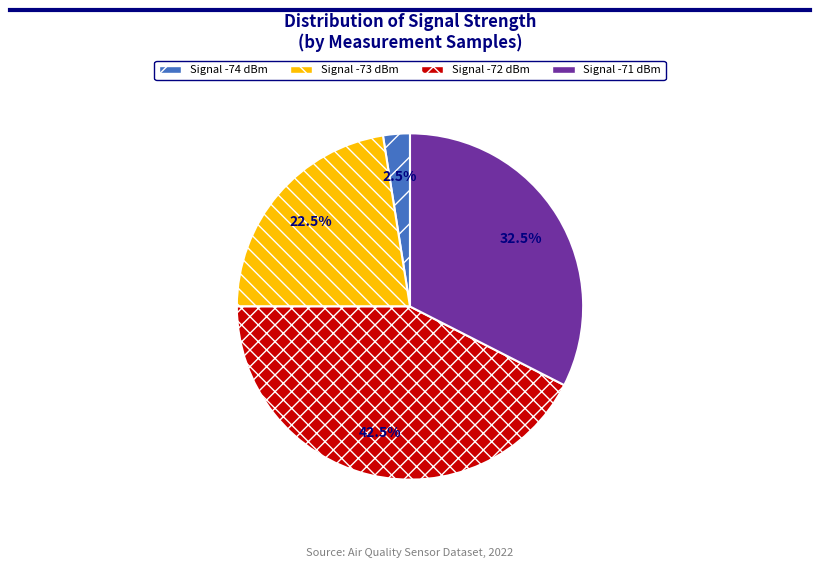

Between Signal -74 dBm and Signal -73 dBm, which is larger?

Signal -73 dBm